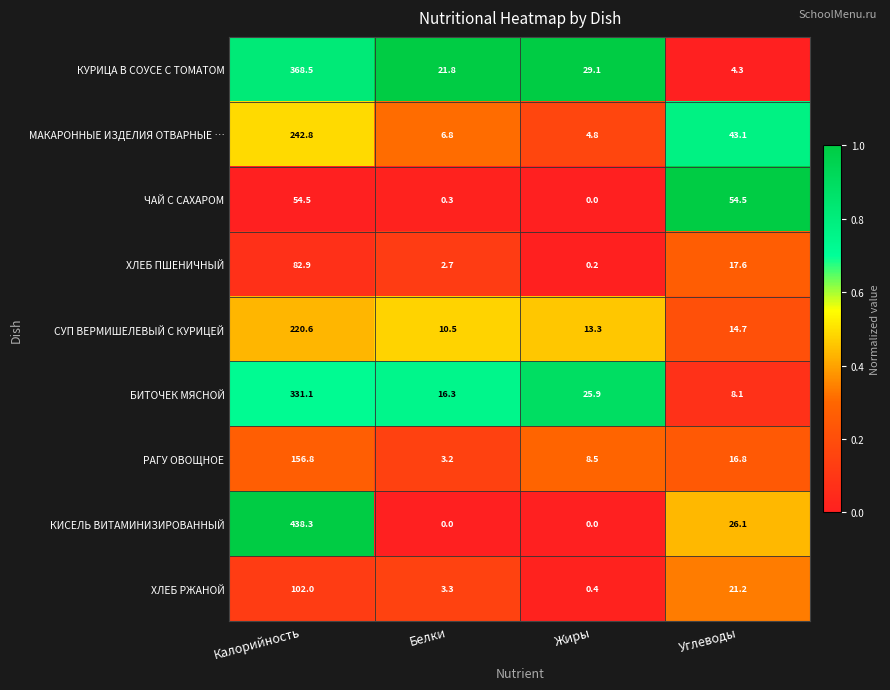

Which series has the largest range (max minus min)?

КИСЕЛЬ ВИТАМИНИЗИРОВАННЫЙ